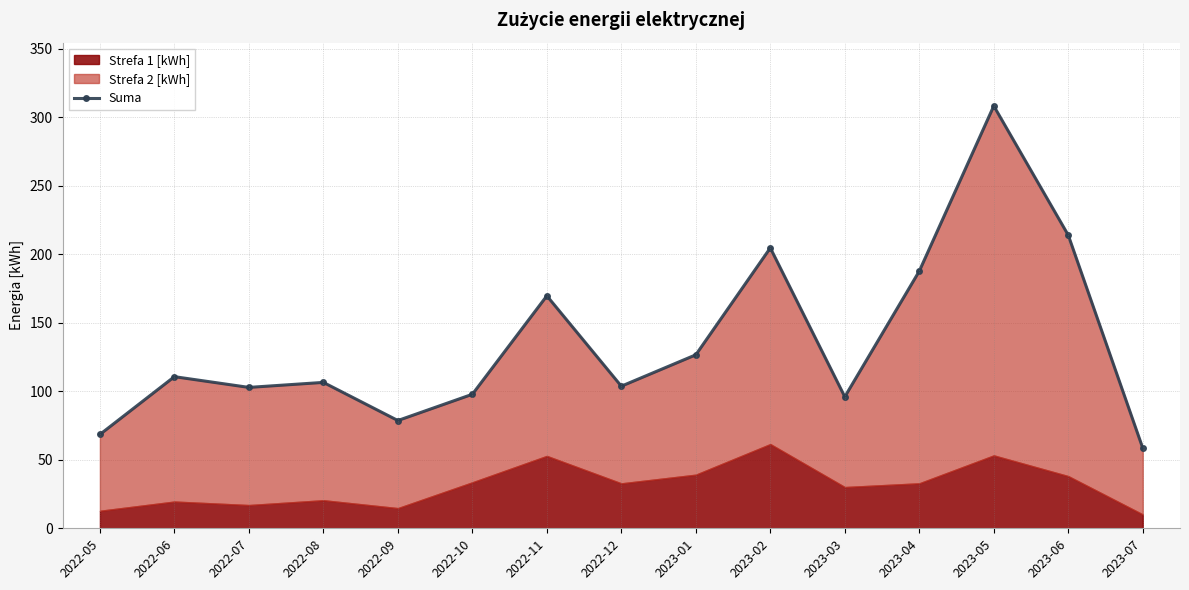

The value at 2022-10 is 97.8. True or false?

True